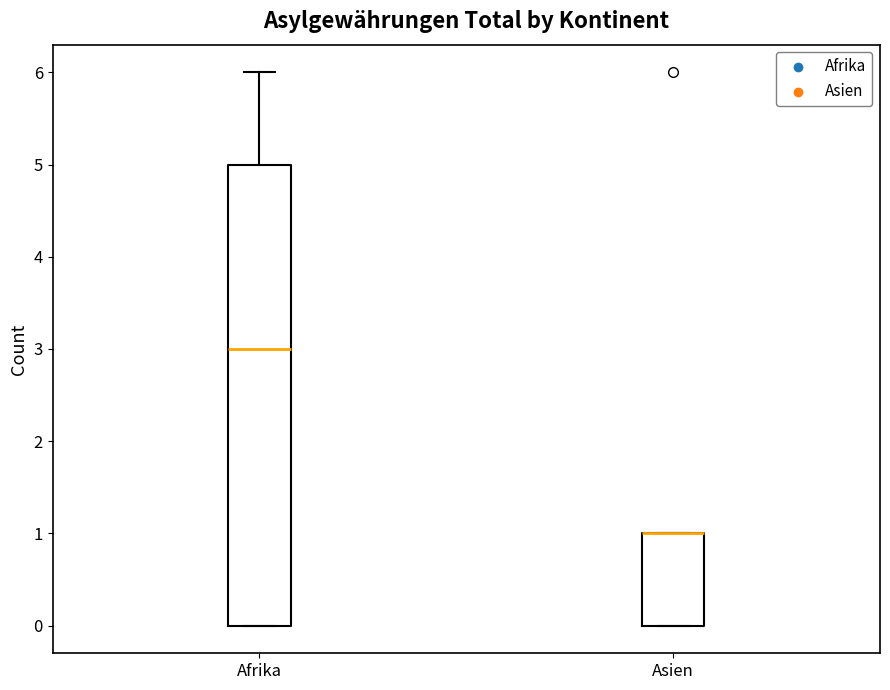

Reading left to right, transcribe this box plot: for each box, give where its median line is, the range the box spans, and where its two whiskers end, as read against the y-axis. The values are not printed on the chart, so give them approximately, as read against the axis.

Afrika: median 3, box 0 to 5, whiskers 0 to 6
Asien: median 1 (drawn on the box's upper edge), box 0 to 1, whiskers 0 to 1